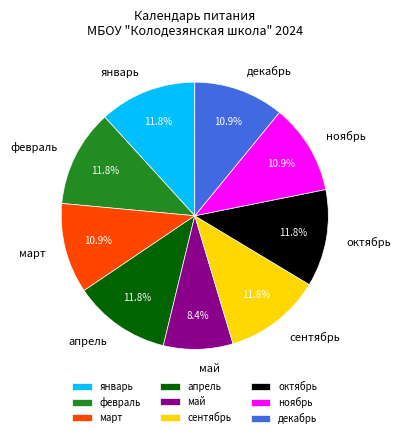

Does any single category account for the majority?

No